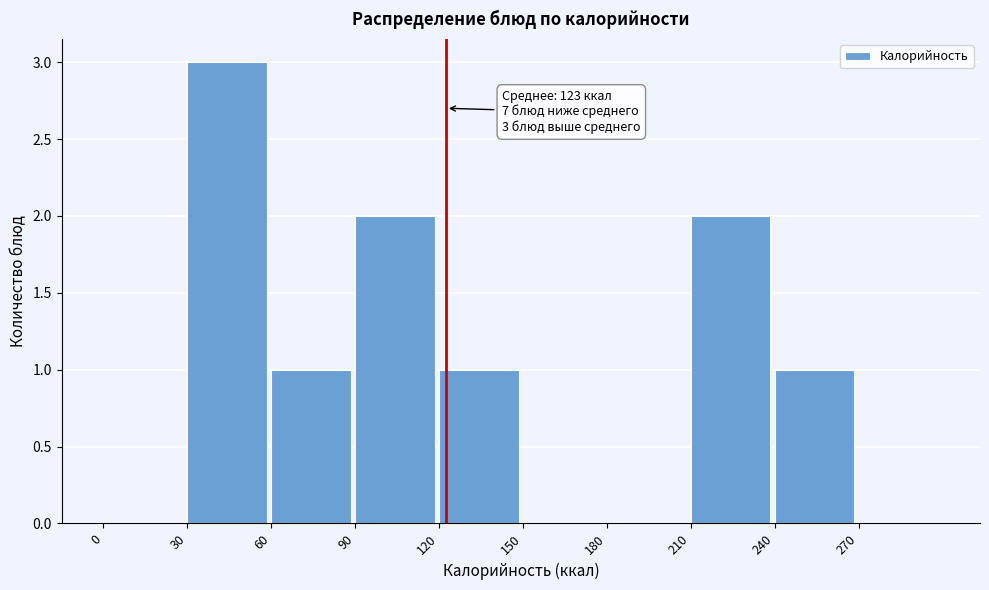

Over which range of the x-axis is the bar tallest?

30 to 60